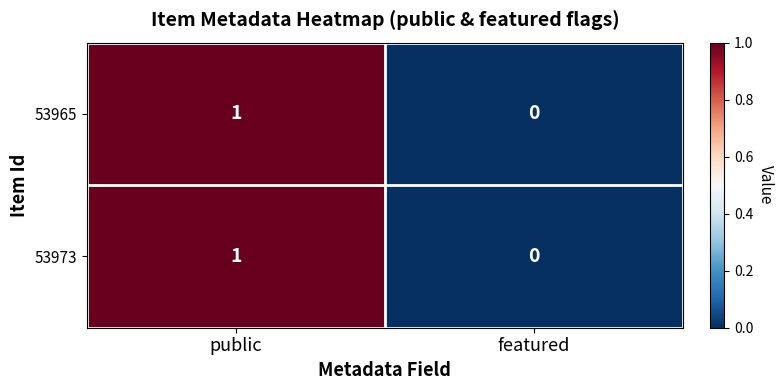

The value of 53973 at featured is 1. True or false?

False